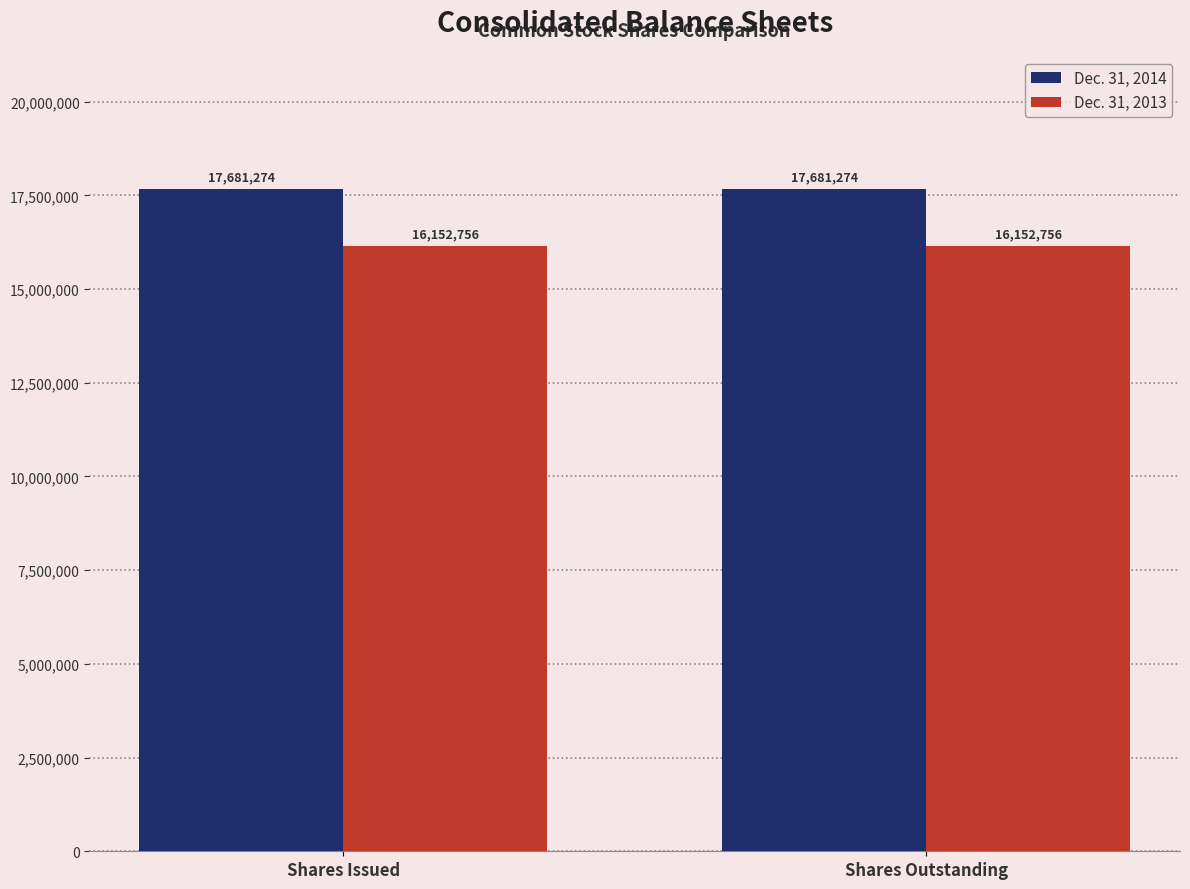

How many bars are there in total?

4